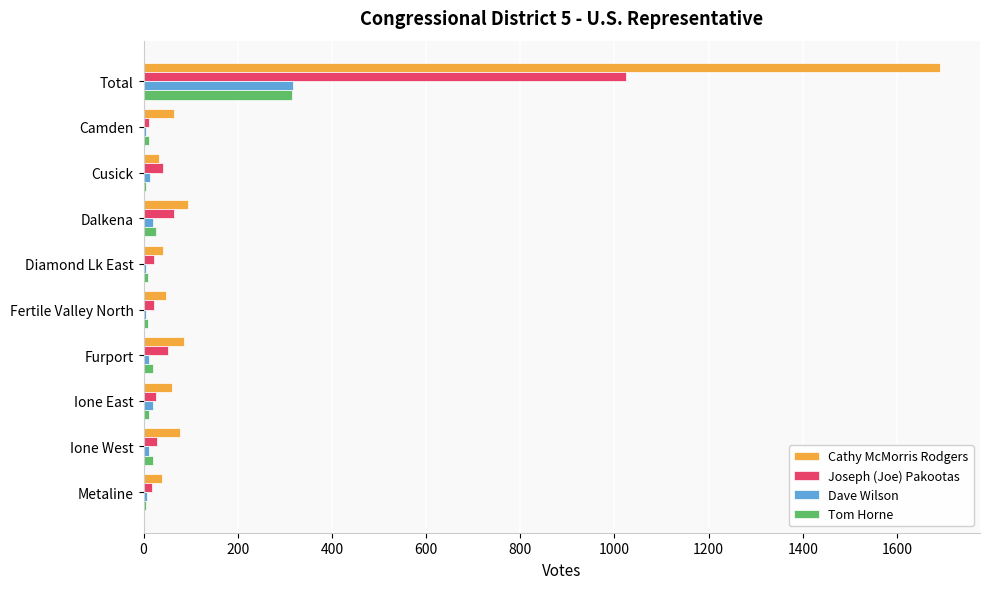

What is the highest value of the Tom Horne series?

316